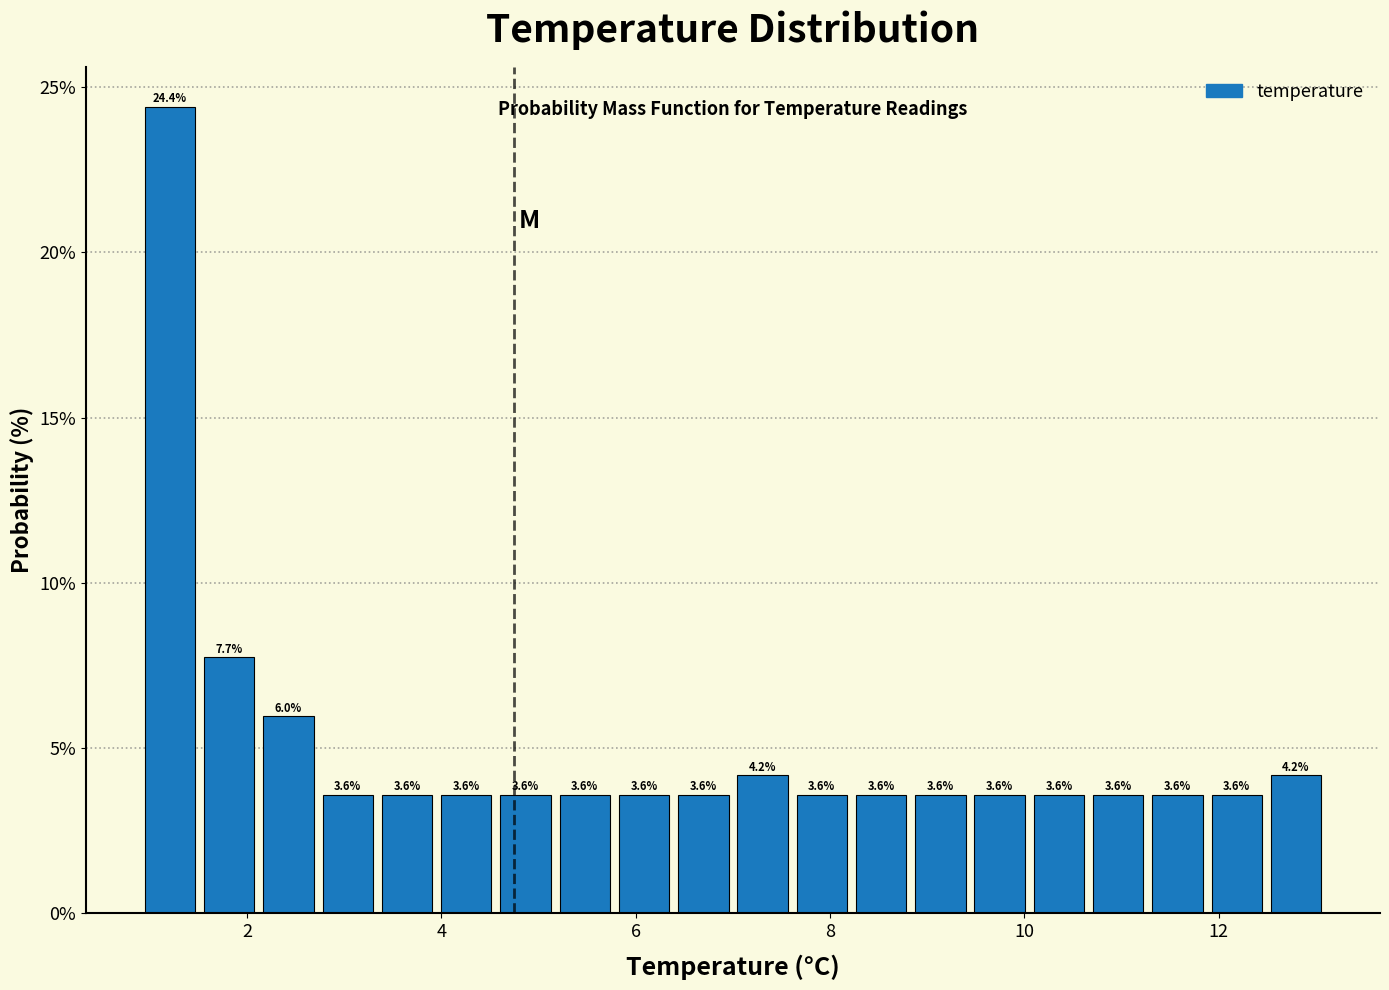

Read against the x-axis, roughly where is the centre of the tallest bar?

1.2